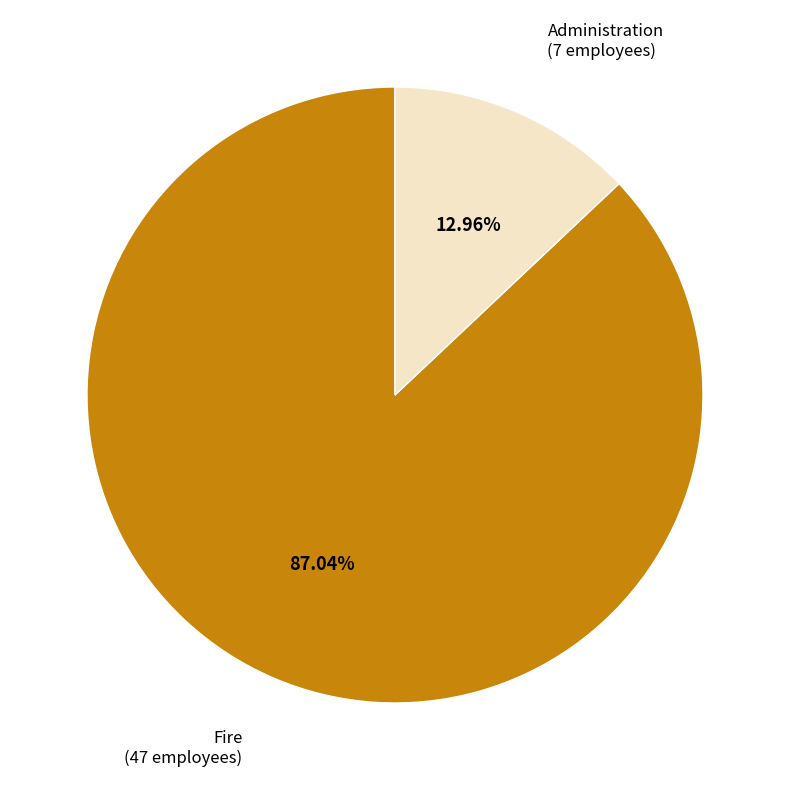

Is there any slice that represents more than half of the pie?

Yes